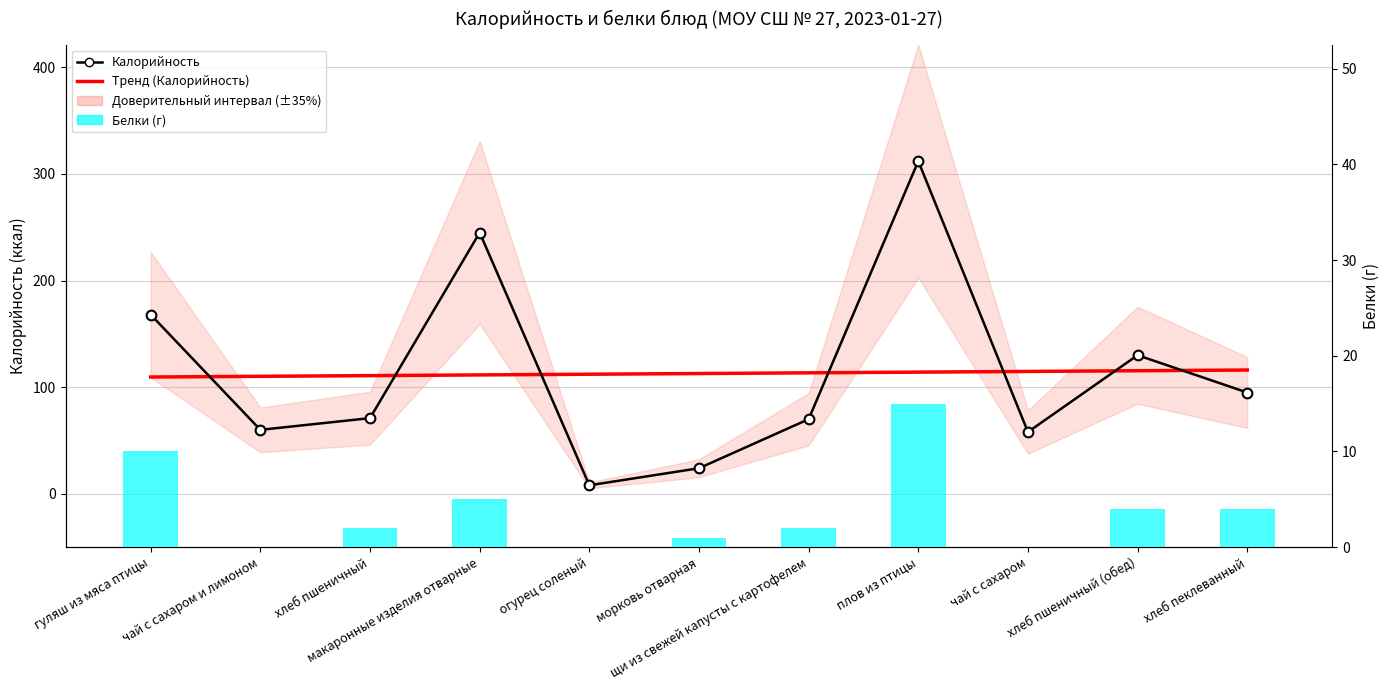

The value of Белки at хлеб пшеничный (обед) is 4. True or false?

True